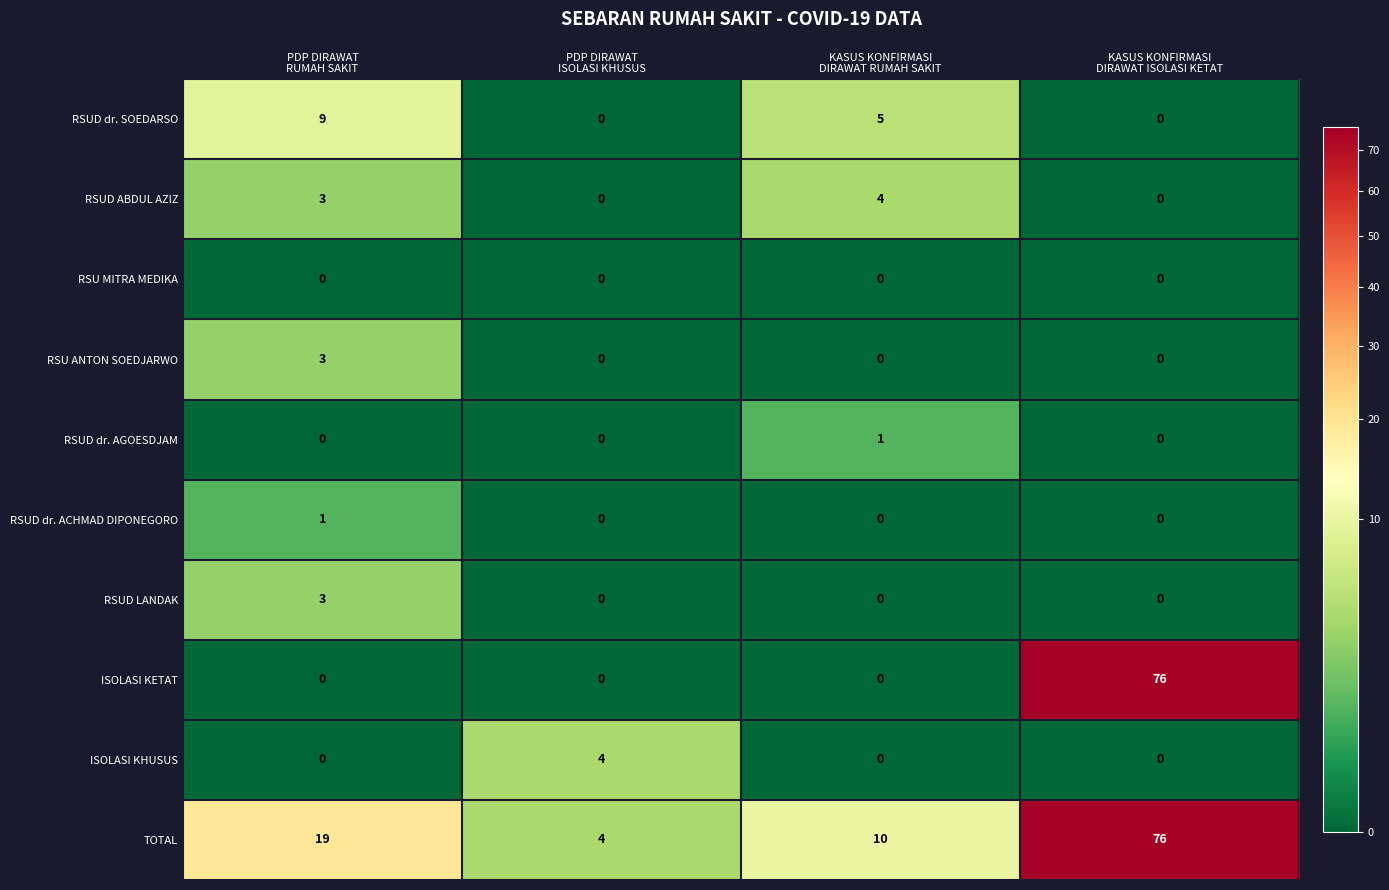

Which series has the largest total across all categories?

TOTAL